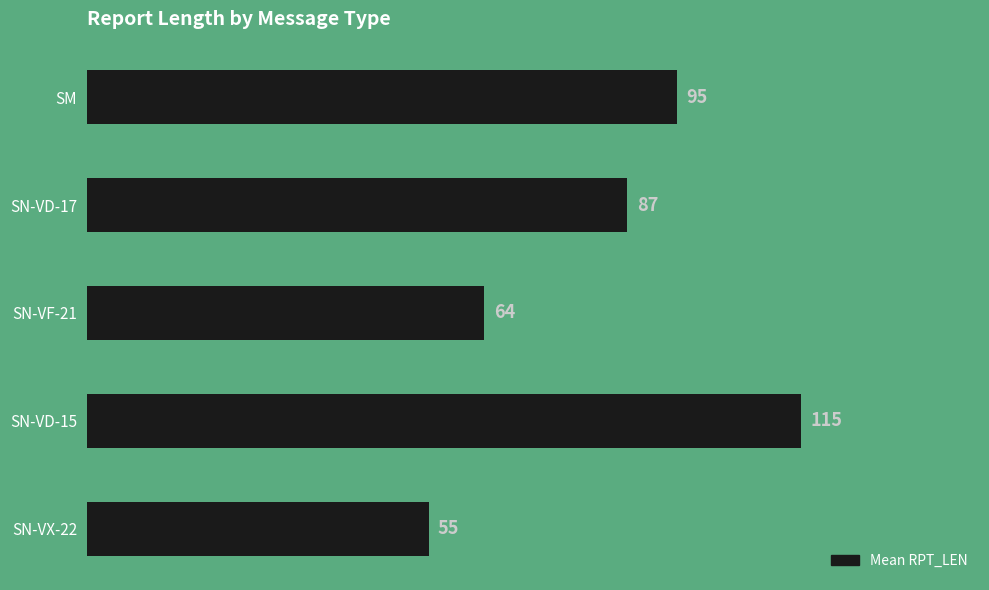

What is the ratio of the value at SN-VD-17 to the value at SM?

0.9